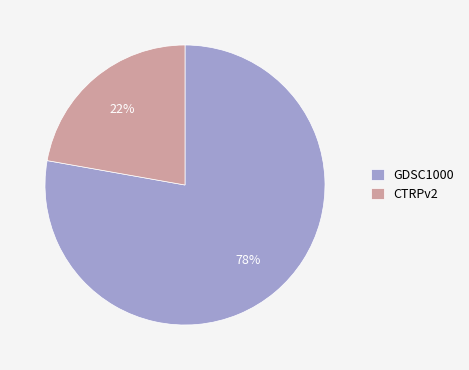

To the nearest percent, what is the difference between the CTRPv2 and GDSC1000 slice percentages?

56%